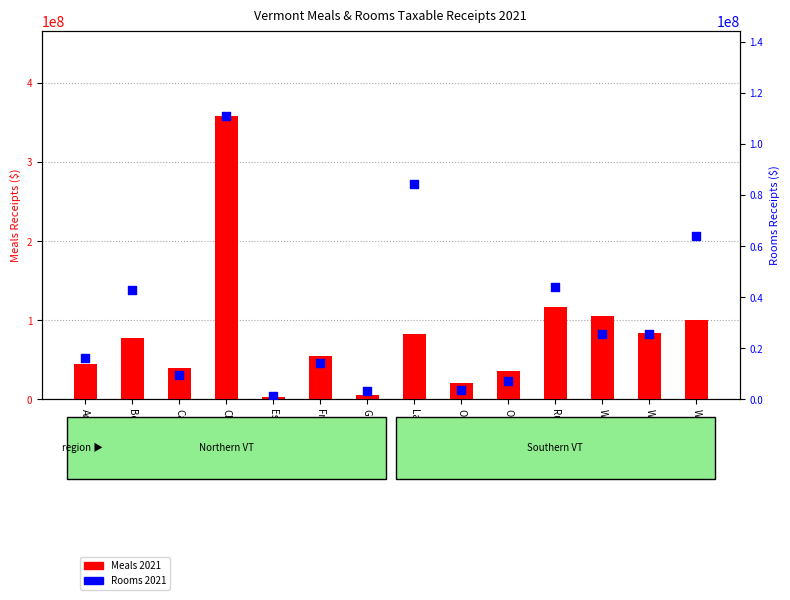

What are all the series names shown in the legend?

Meals 2021, Rooms 2021